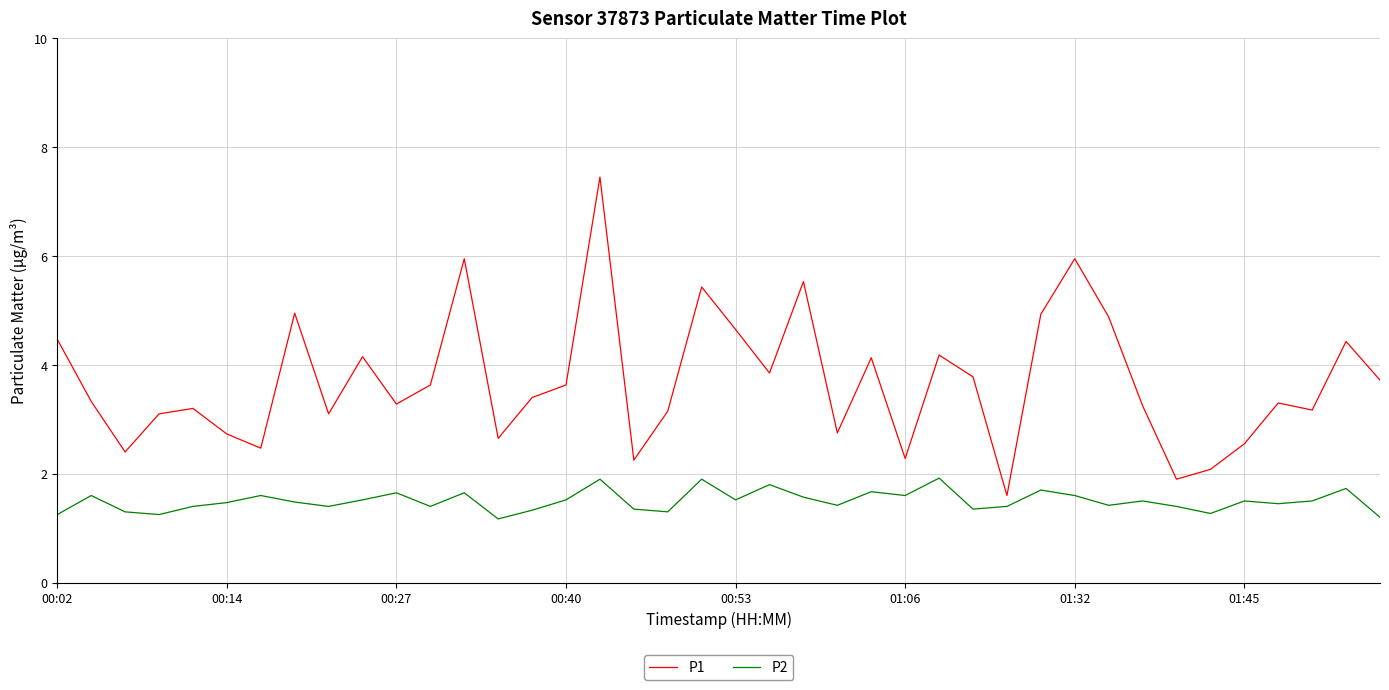

True or false: P1 and P2 intersect in this chart.

False